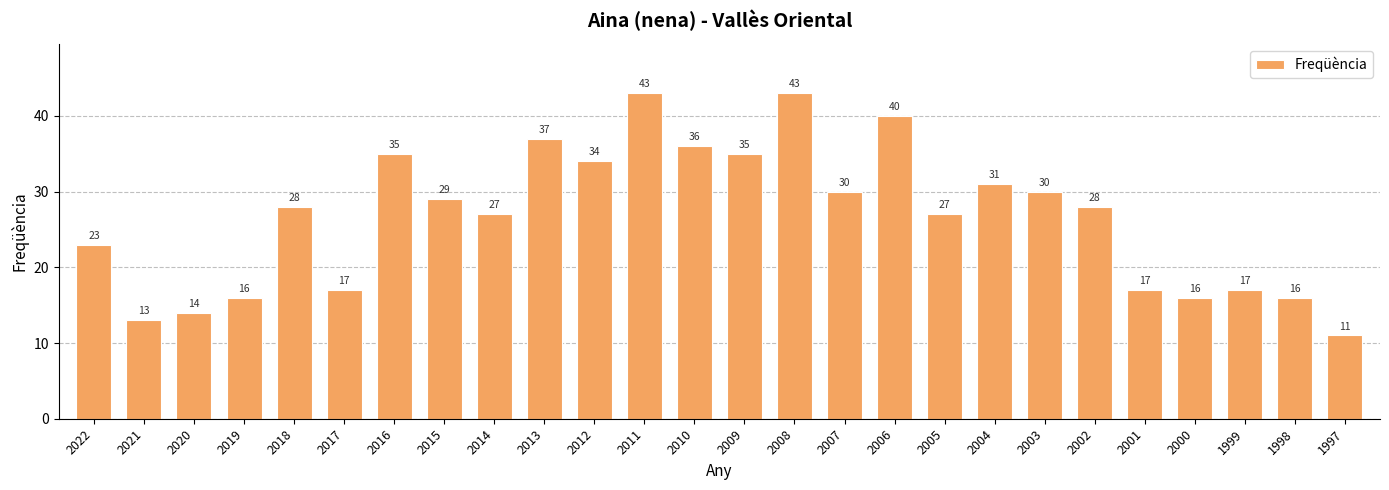

How many values are below 28?

12